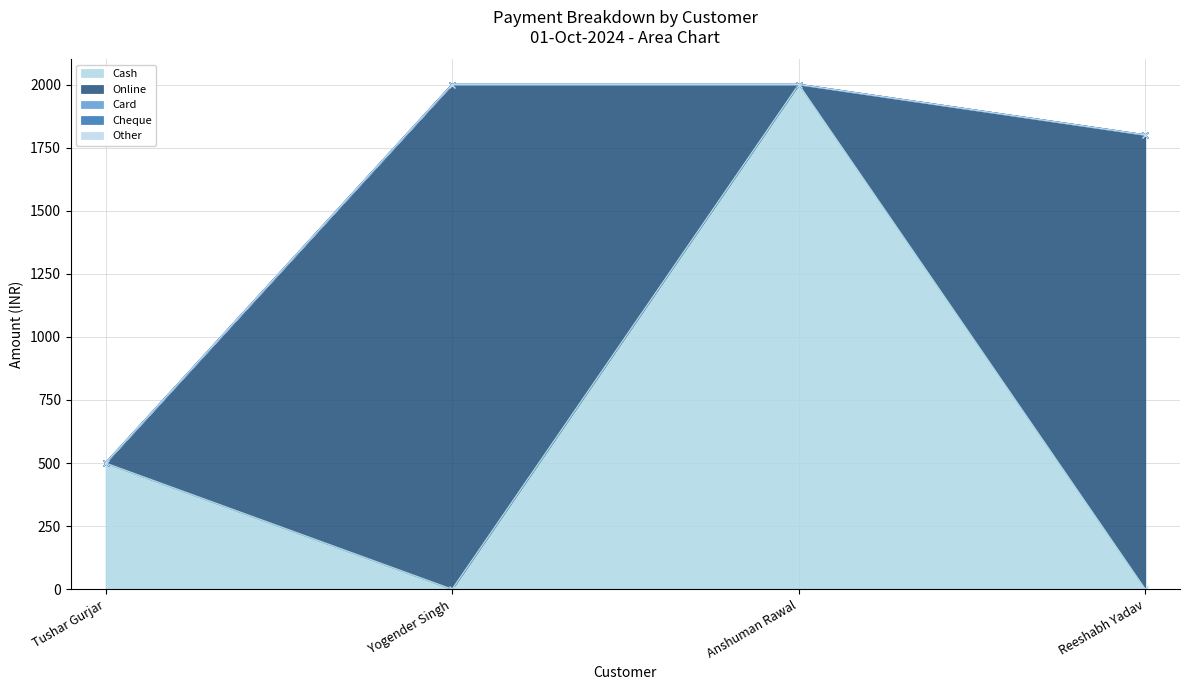

How many lines are shown in the chart?

5